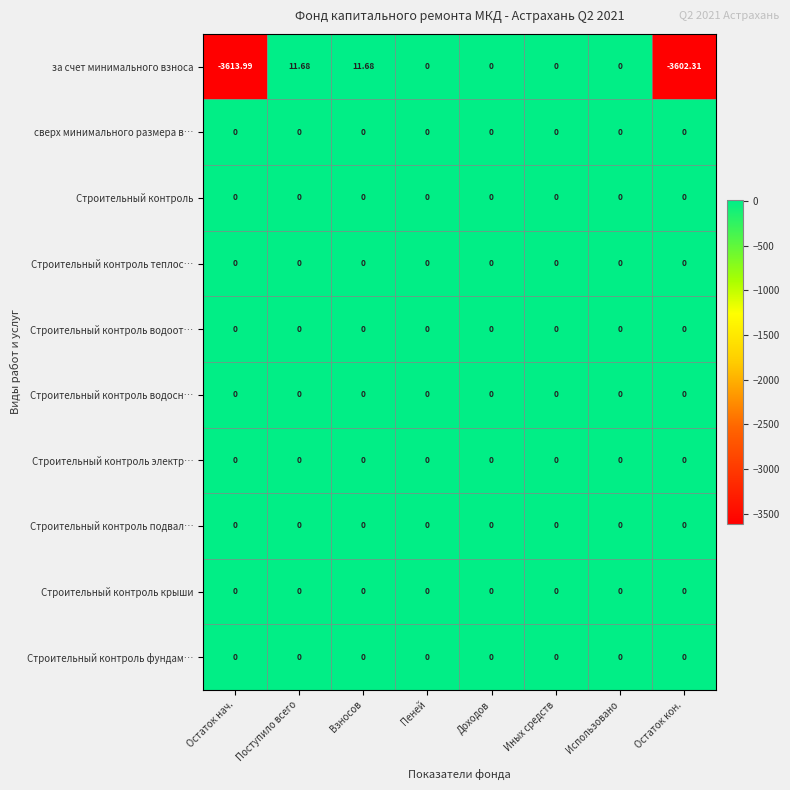

Where does the за счет минимального взноса series first go above 0?

Поступило всего